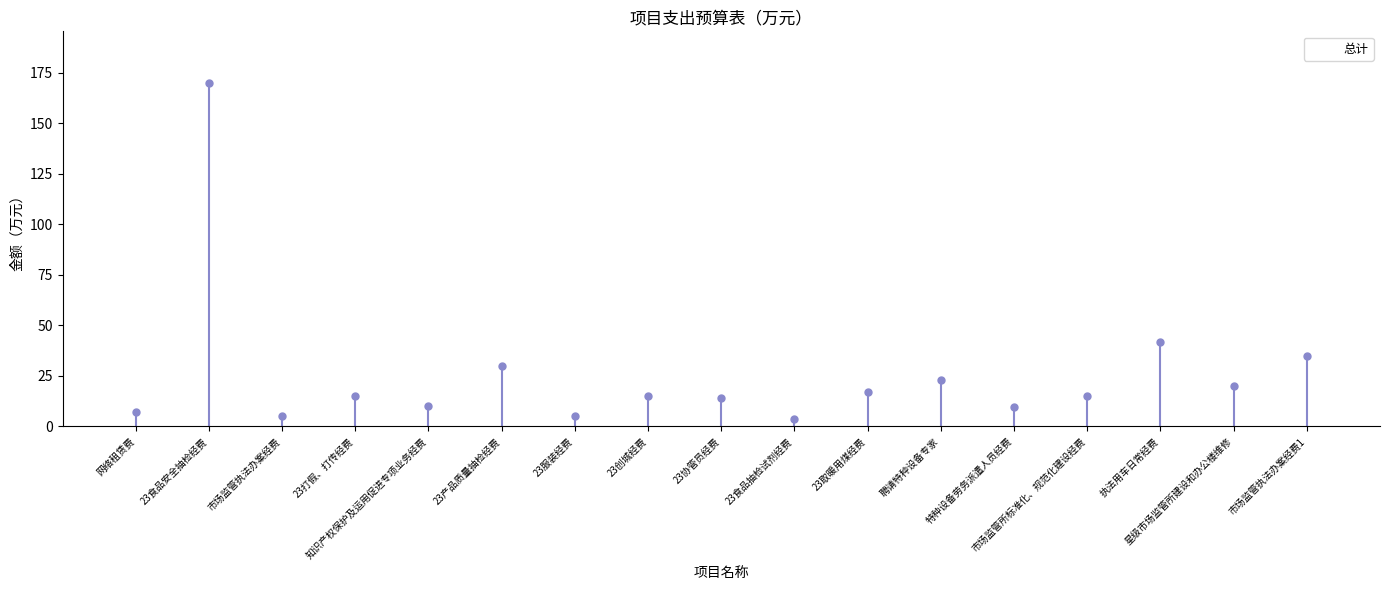

Reading left to right, list all the values displayed in this chart.

7.0	170.0	5.0	15.0	10.0	30.0	5.0	15.0	14.0	3.7	17.0	23.0	9.6	15.0	42.0	20.0	35.0